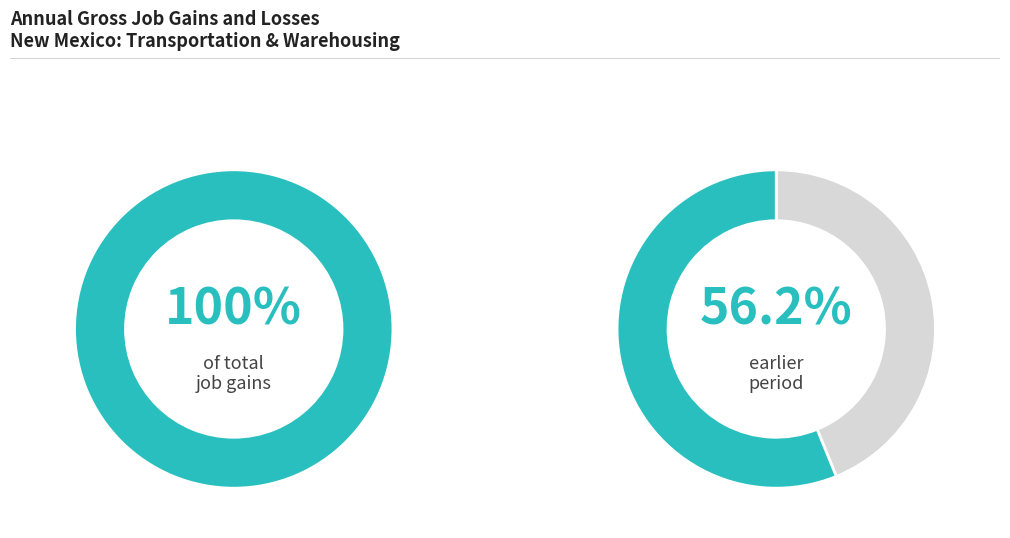

Which series has the largest range (max minus min)?

Gross job gains